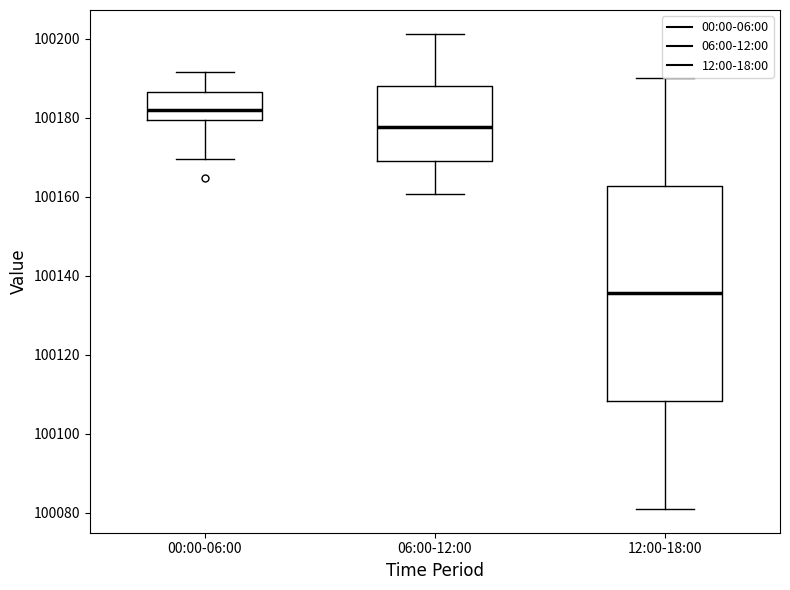

Which box is the tallest, from its lower edge to its upper edge?

12:00-18:00